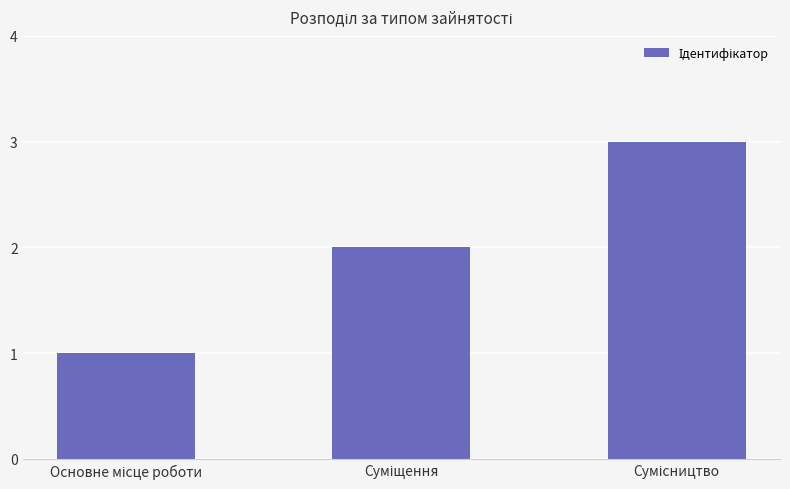

What is the sum of all values?

6